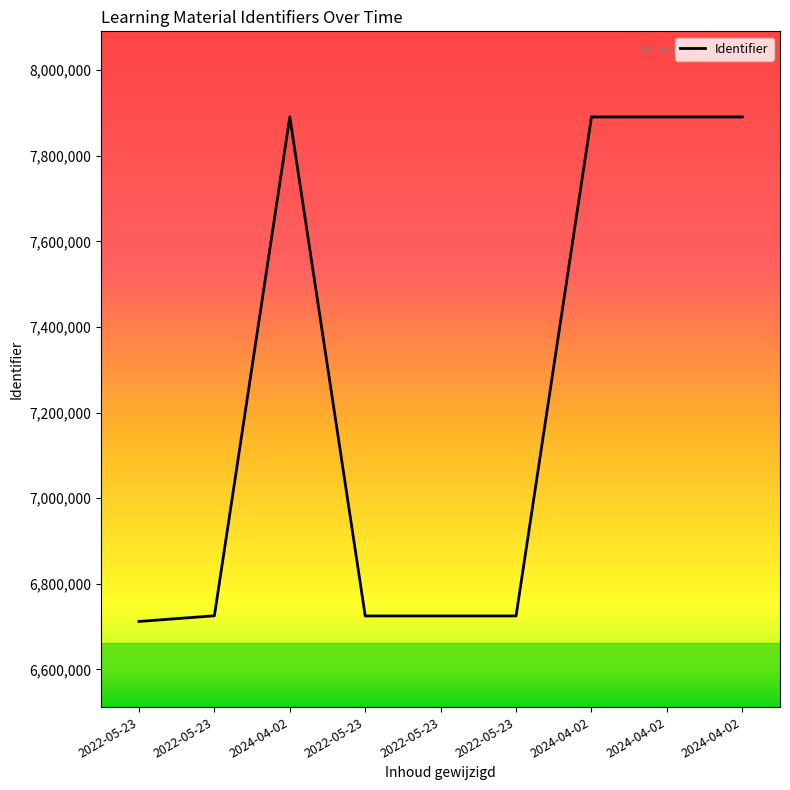

Does the chart display data point markers on the line(s)?

No